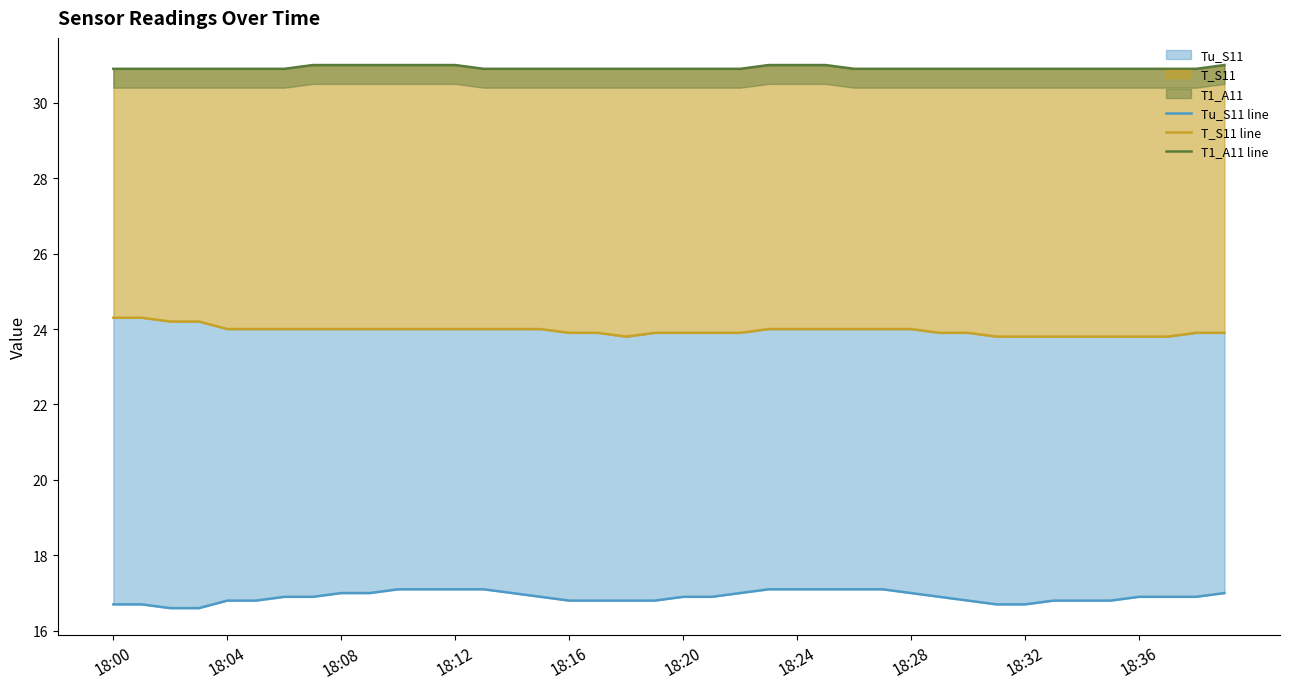

Reading left to right, transcribe all the data shown in this chart.

Tu_S11 line: 16.7	16.7	16.6	16.6	16.8	16.8	16.9	16.9	17.0	17.0	17.1	17.1	17.1	17.1	17.0	16.9	16.8	16.8	16.8	16.8	16.9	16.9	17.0	17.1	17.1	17.1	17.1	17.1	17.0	16.9	16.8	16.7	16.7	16.8	16.8	16.8	16.9	16.9	16.9	17.0
T_S11 line: 24.3	24.3	24.2	24.2	24.0	24.0	24.0	24.0	24.0	24.0	24.0	24.0	24.0	24.0	24.0	24.0	23.9	23.9	23.8	23.9	23.9	23.9	23.9	24.0	24.0	24.0	24.0	24.0	24.0	23.9	23.9	23.8	23.8	23.8	23.8	23.8	23.8	23.8	23.9	23.9
T1_A11 line: 30.9	30.9	30.9	30.9	30.9	30.9	30.9	31.0	31.0	31.0	31.0	31.0	31.0	30.9	30.9	30.9	30.9	30.9	30.9	30.9	30.9	30.9	30.9	31.0	31.0	31.0	30.9	30.9	30.9	30.9	30.9	30.9	30.9	30.9	30.9	30.9	30.9	30.9	30.9	31.0